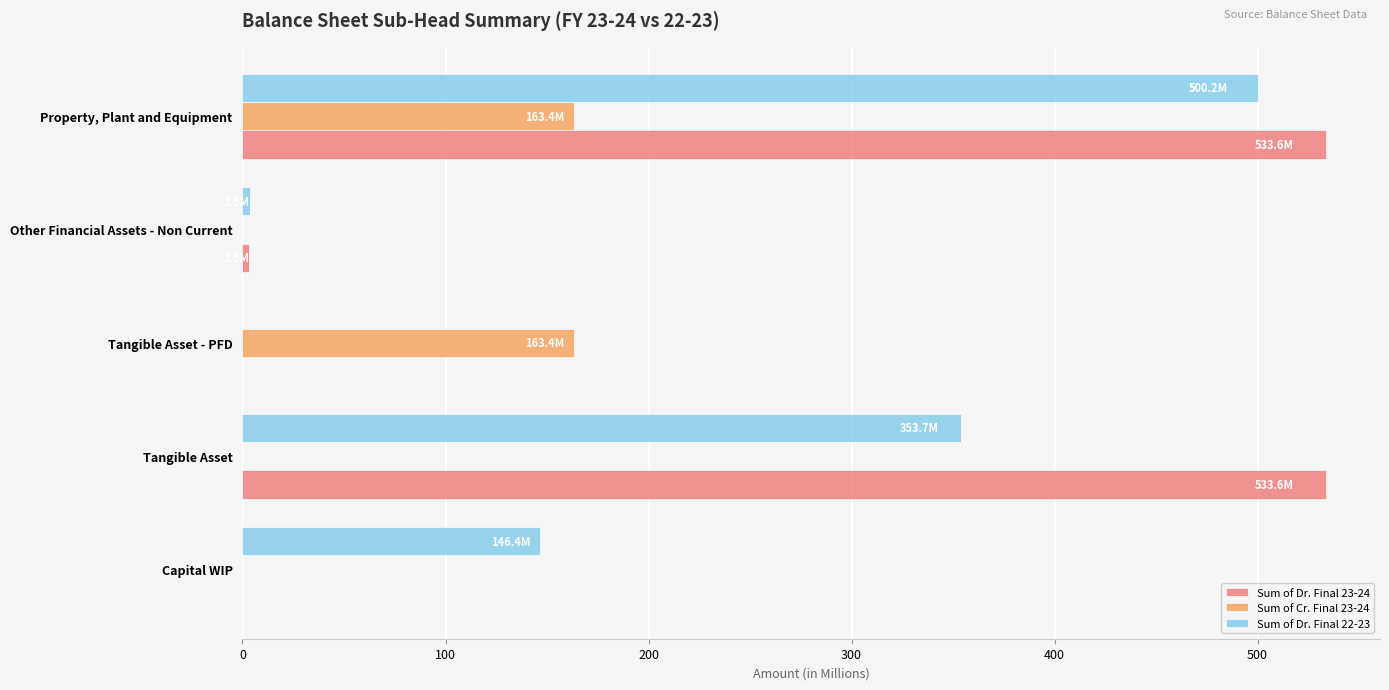

How many values in Sum of Dr. Final 22-23 are above zero?

4